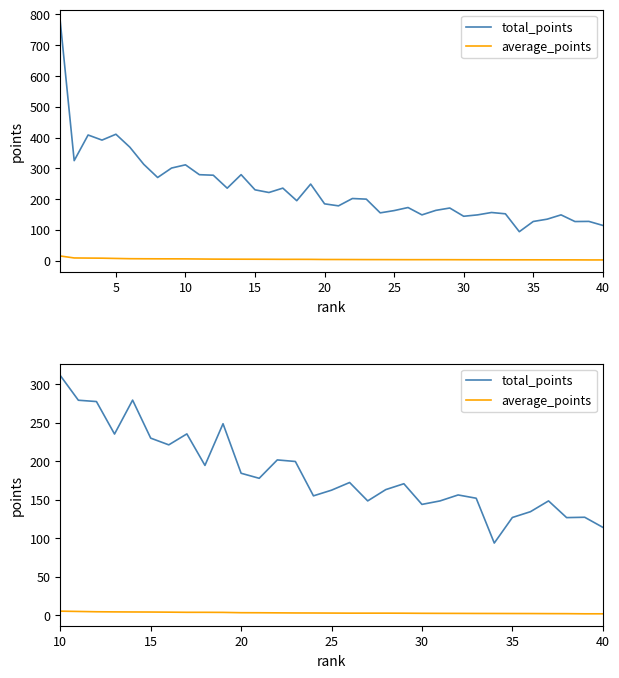

In total_points, how many points are lower than both neighbors (excluding endpoints)?

9